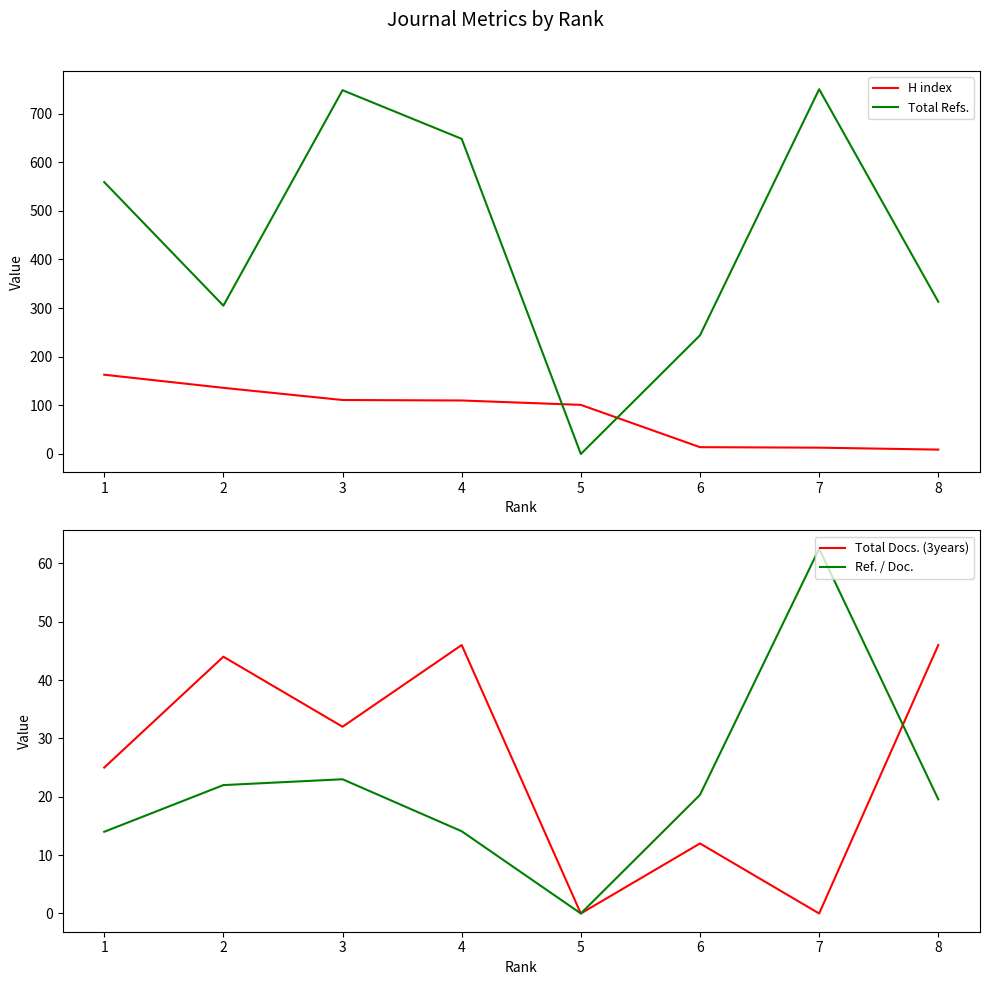

What are all the series names shown in the legend?

H index, Total Refs., Total Docs. (3years), Ref. / Doc.